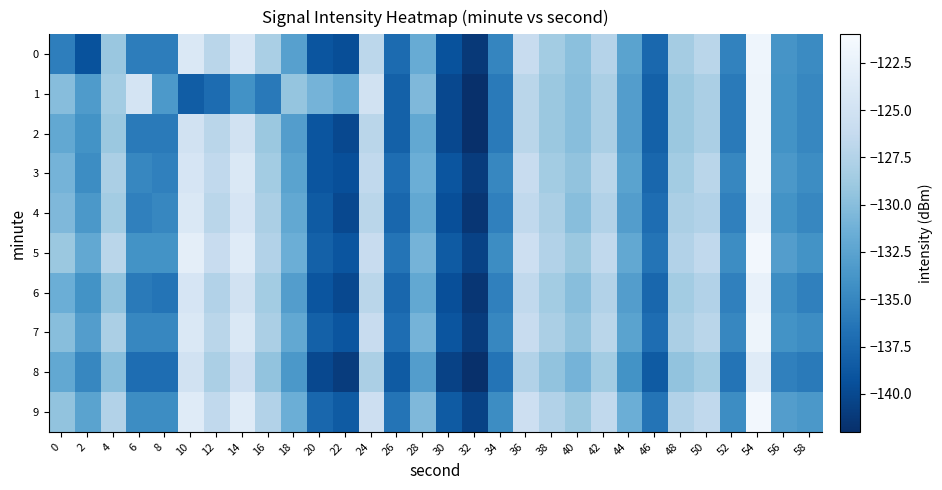

What is the total value across all series at 8?

-1352.7